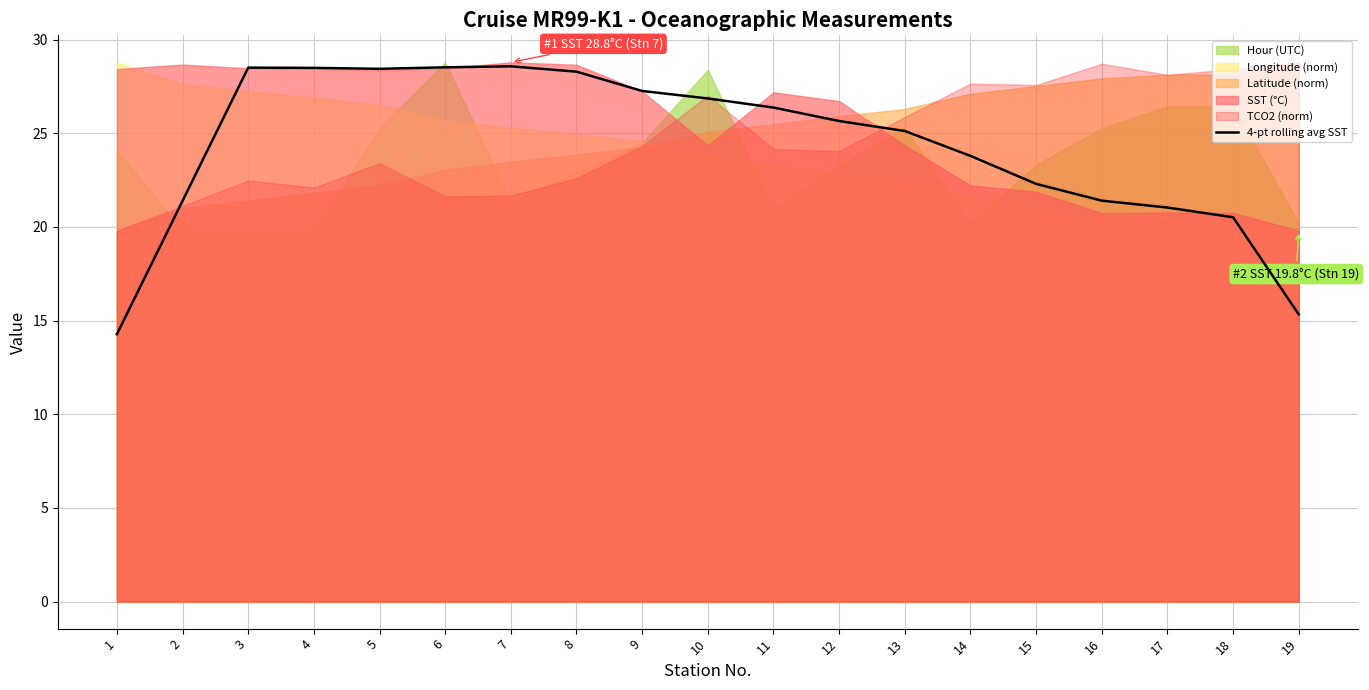

Approximately how many times larger is the value at 18 compared to 6?

0.7